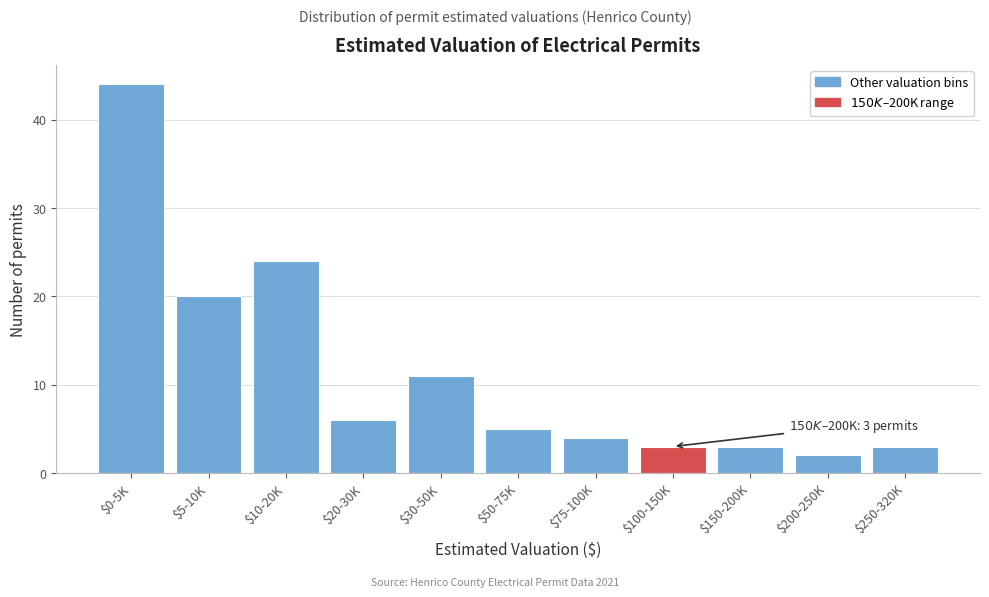

Reading left to right, transcribe all the data shown in this chart.

44	20	24	6	11	5	4	3	3	2	3